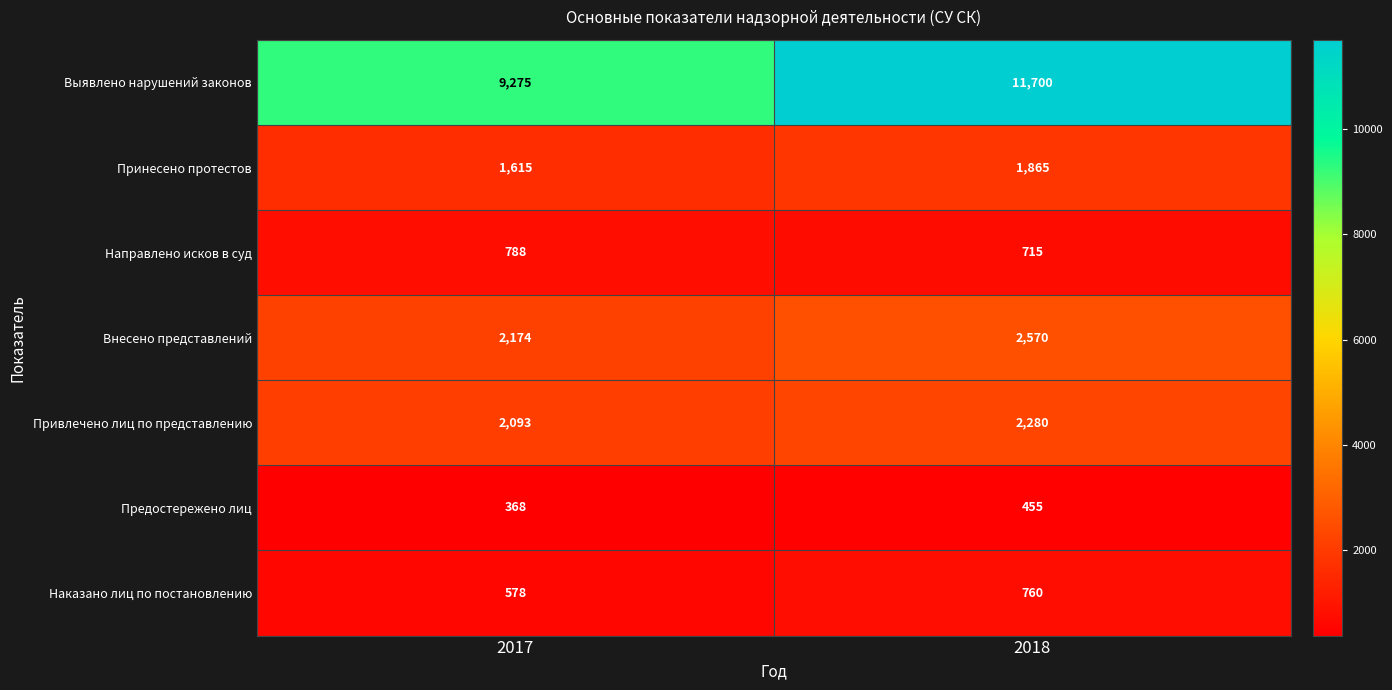

What is the sum of the Привлечено лиц по представлению values at 2018 and 2017?

4373